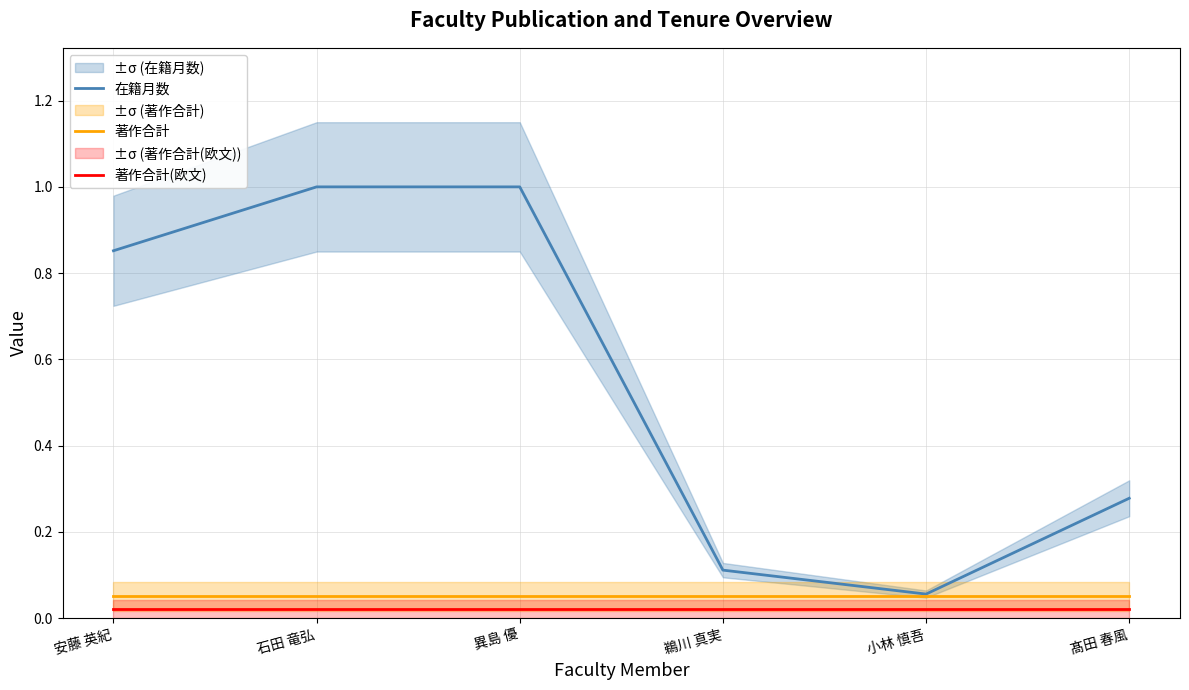

Is it true that 著作合計 equals 0.1 at 小林 慎吾?

False